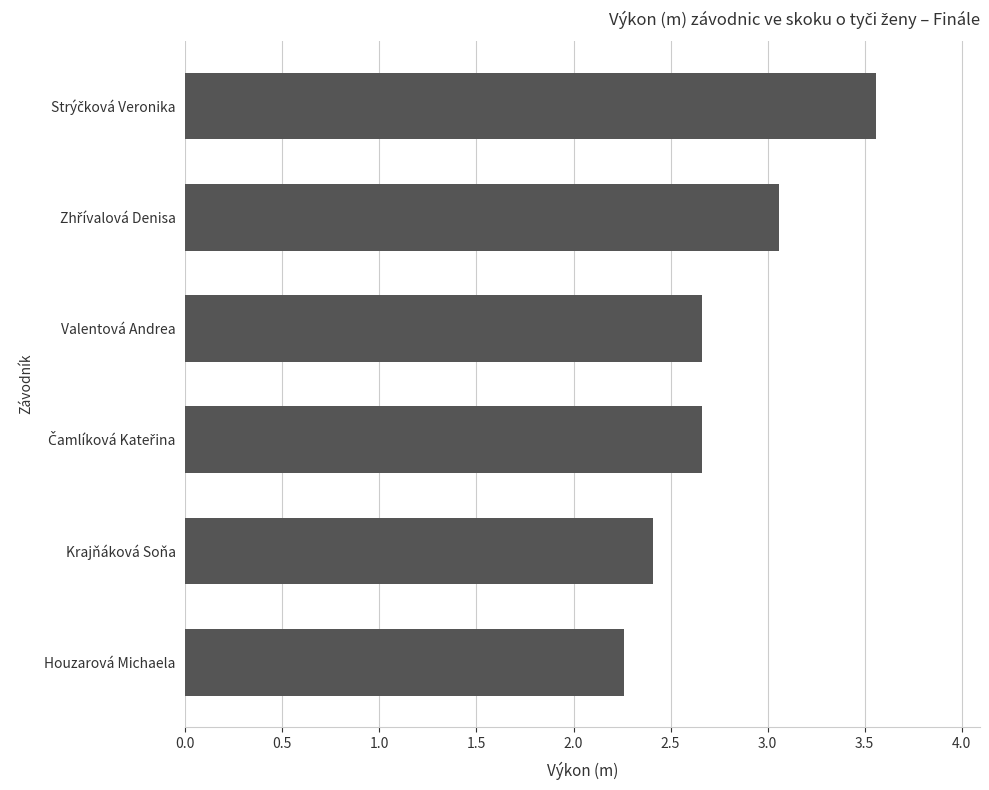

Is it true that the value at Krajňáková Soňa is 3.8?

False